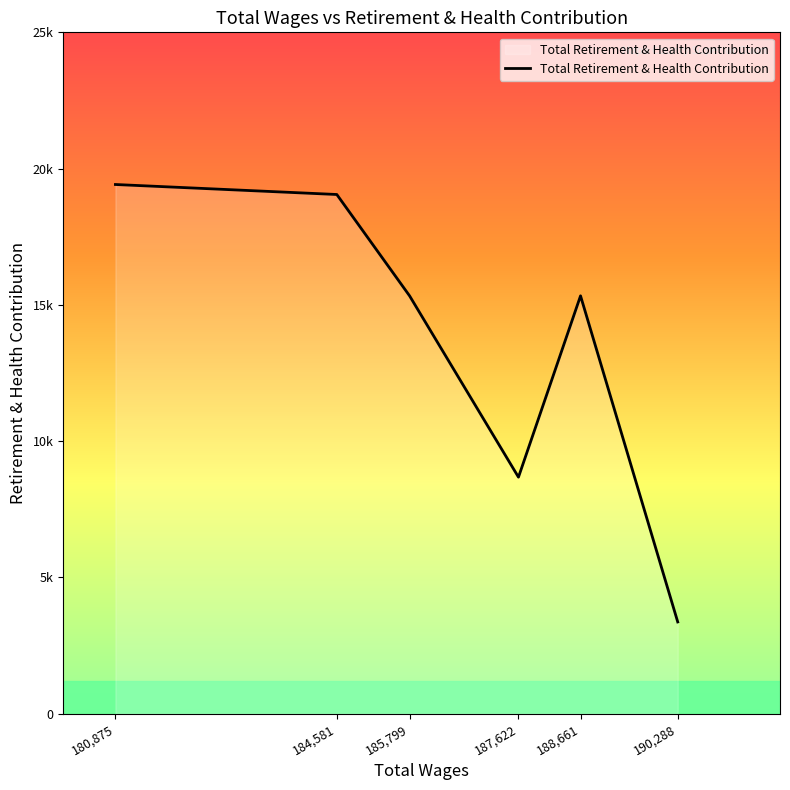

Is this an area chart (filled region under the line)?

Yes